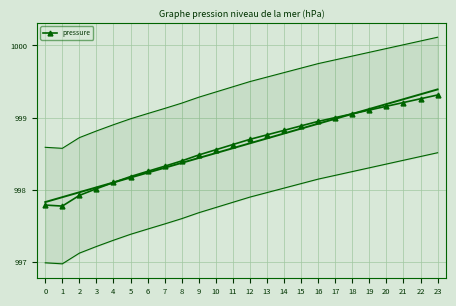

List the labels in order of value, largest first.

23, 22, 21, 20, 19, 18, 17, 16, 15, 14, 13, 12, 11, 10, 9, 8, 7, 6, 5, 4, 3, 2, 0, 1